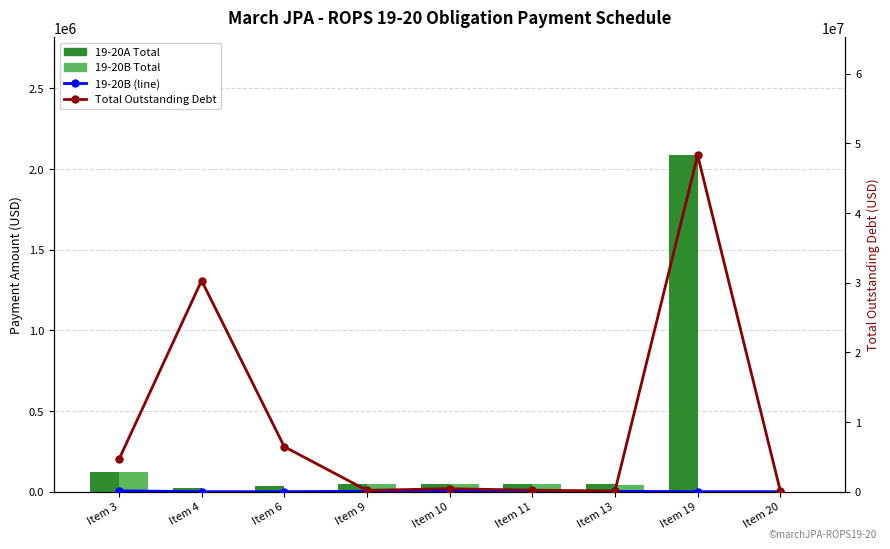

How many data points in 19-20B Total (line) are less than 41615?

4